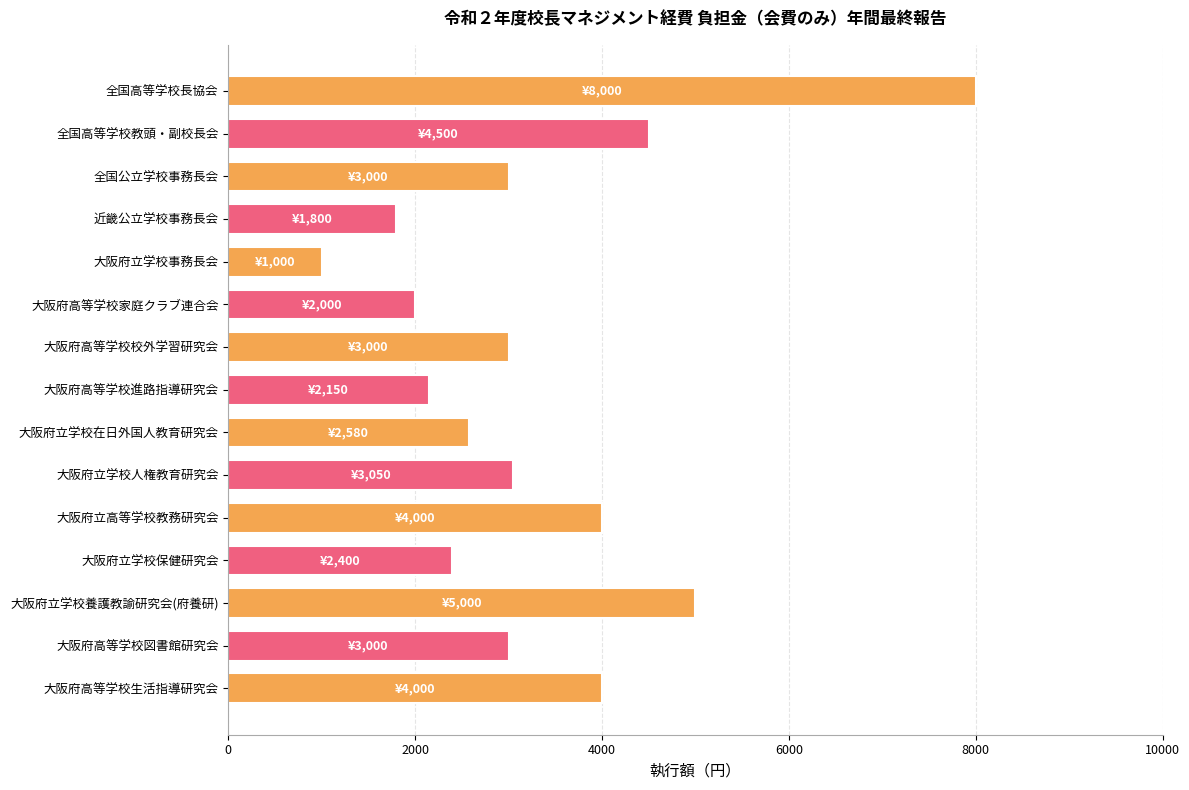

What is the approximate value at 大阪府高等学校進路指導研究会?

2150